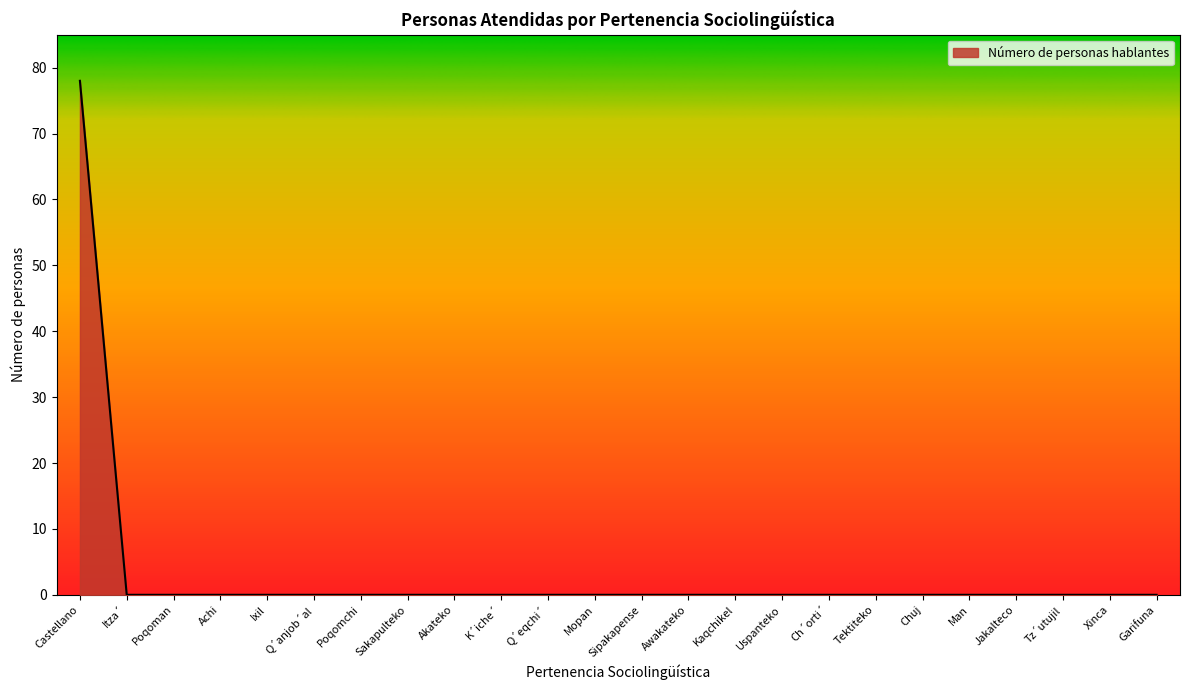

Reading left to right, list all the values displayed in this chart.

78	0	0	0	0	0	0	0	0	0	0	0	0	0	0	0	0	0	0	0	0	0	0	0